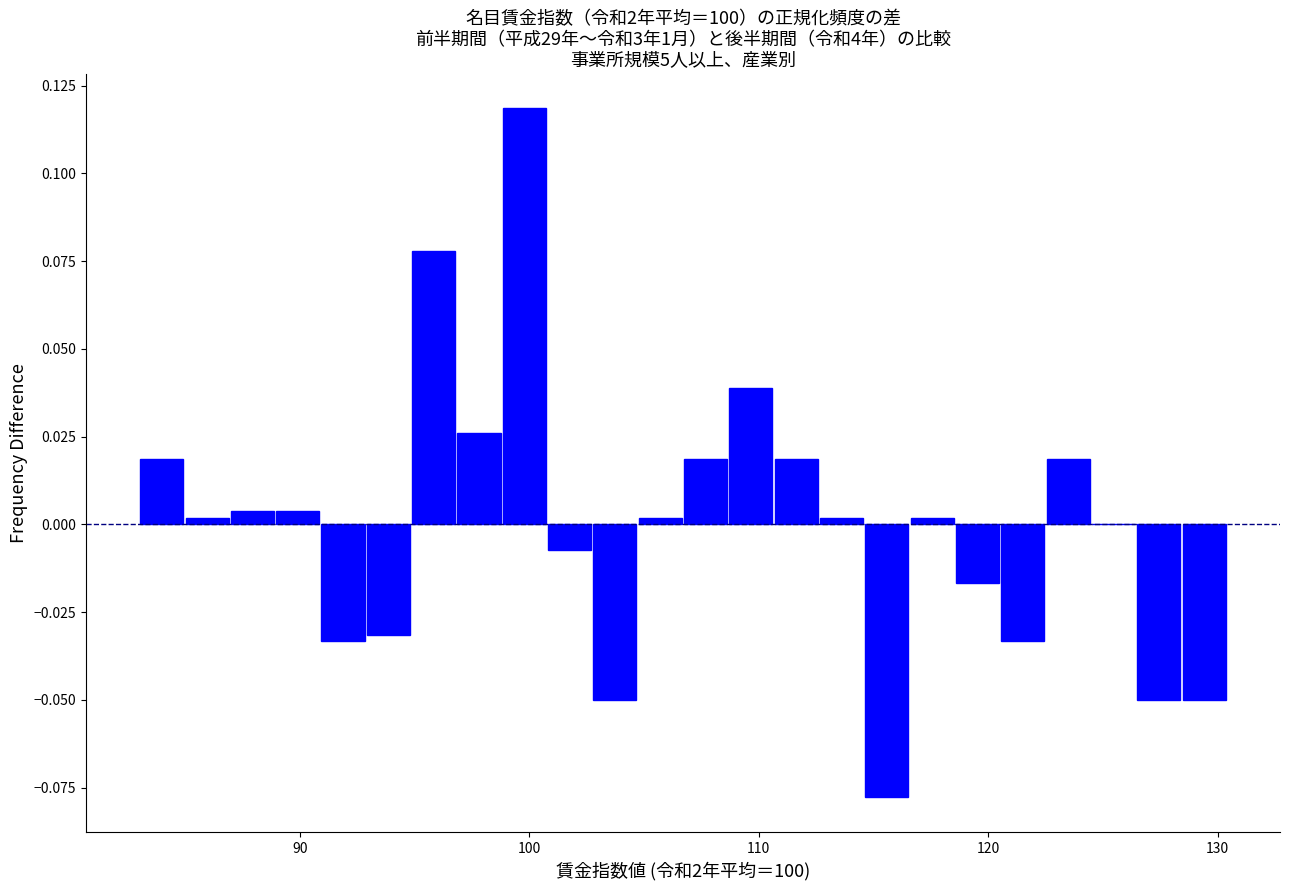

Around what value on the x-axis is the tallest bar? Give the approximate position of its centre, as read against the axis.

100